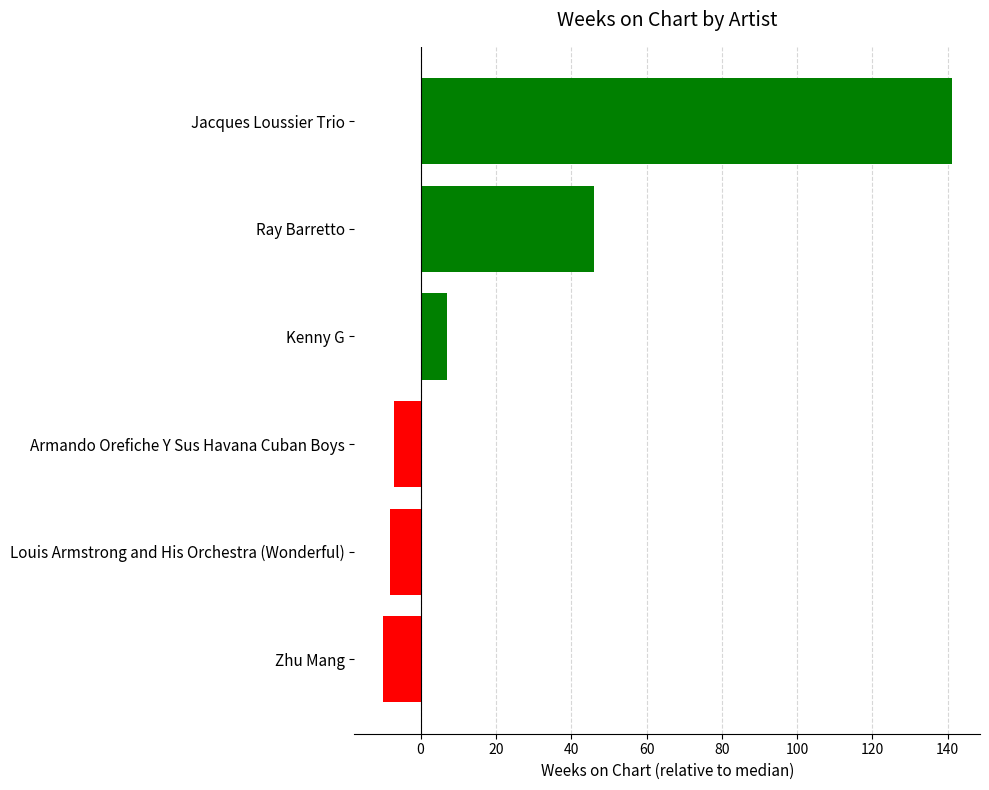

How many values are above zero?

3